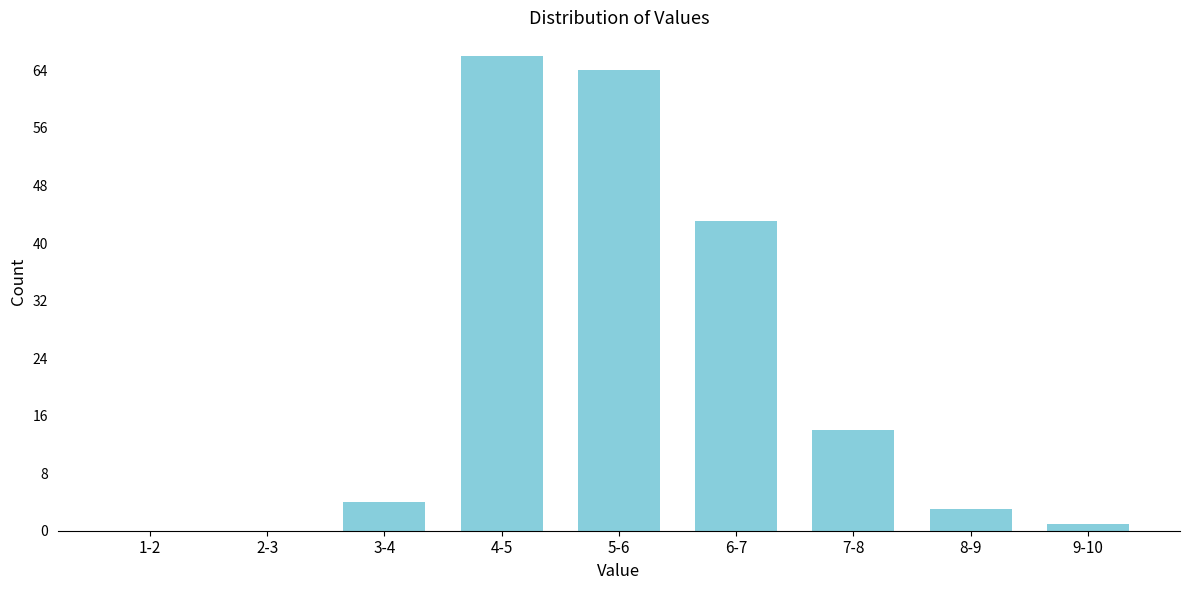

Reading left to right, what are all the values shown in this chart?

1-2=0	2-3=0	3-4=4	4-5=66	5-6=64	6-7=43	7-8=14	8-9=3	9-10=1